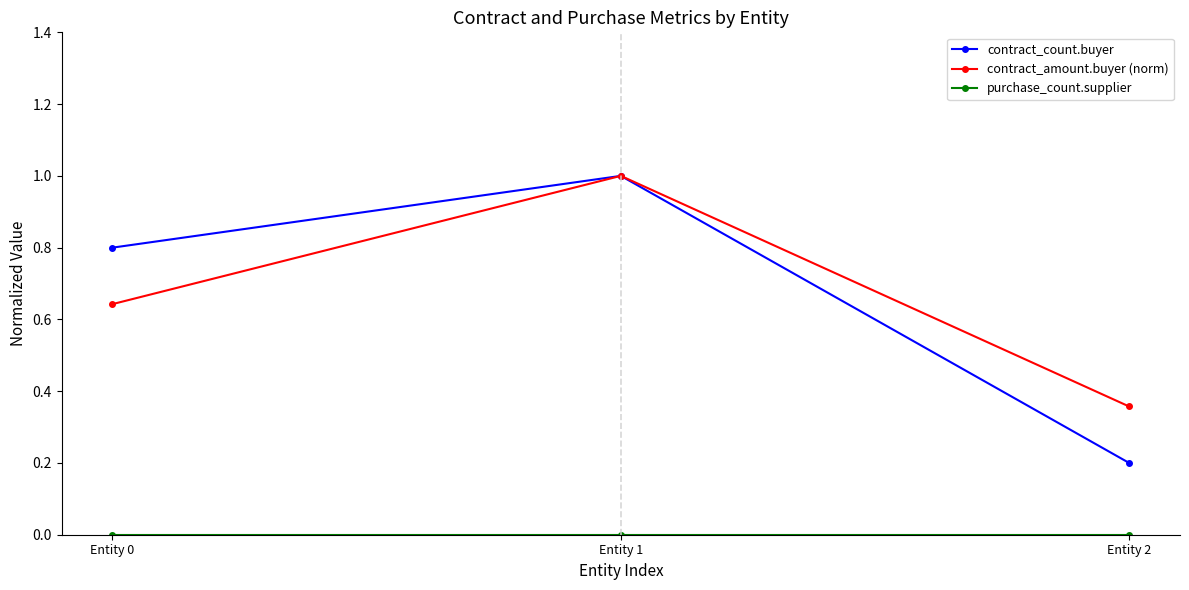

At which label is contract_count.buyer closest to 0?

Entity 2